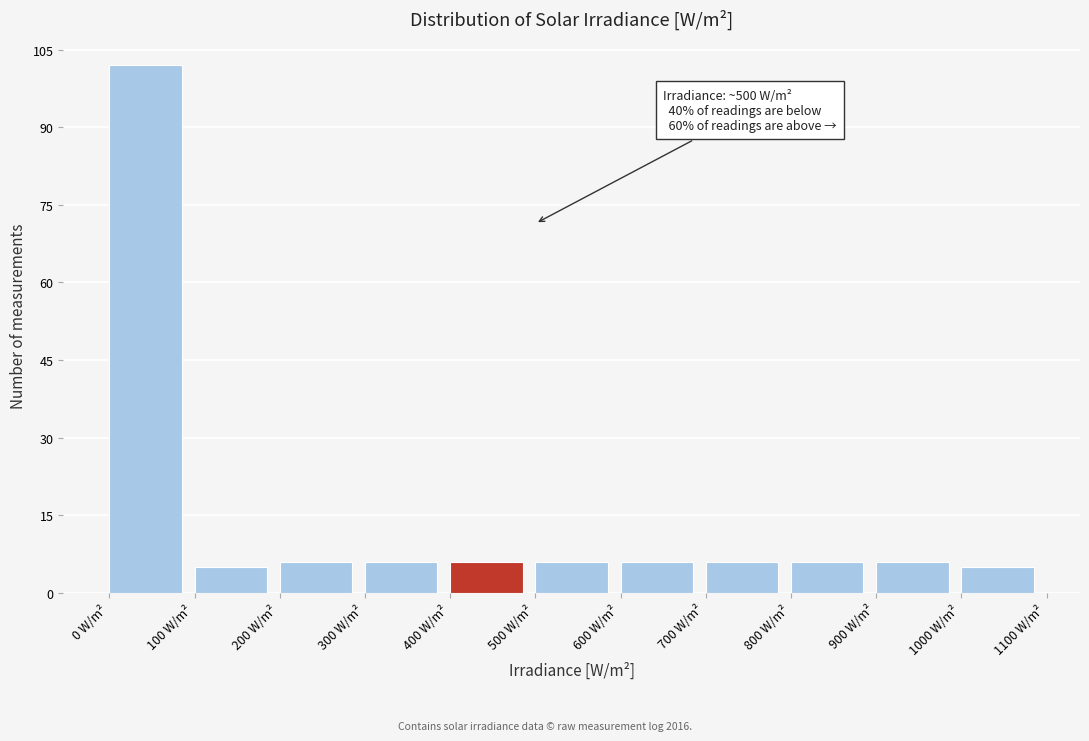

Over which range of the x-axis is the bar tallest?

0 to 100